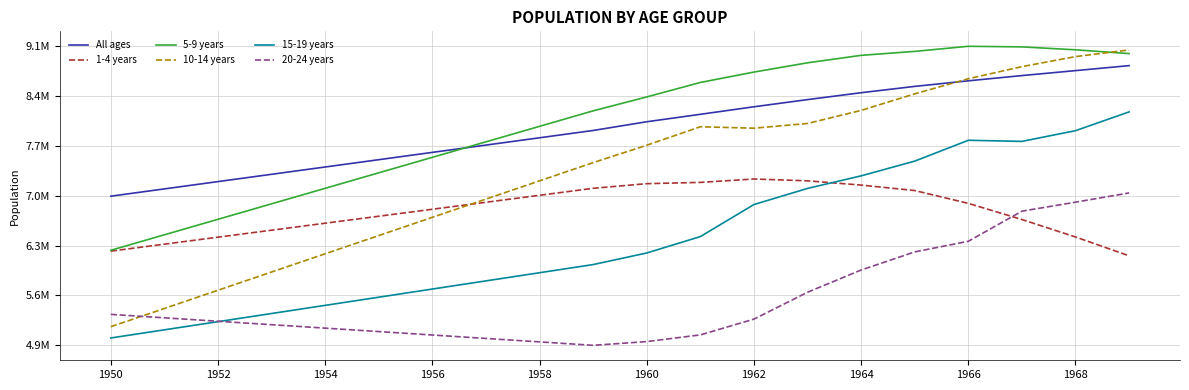

What is the label of the 6th point from the left?

1960